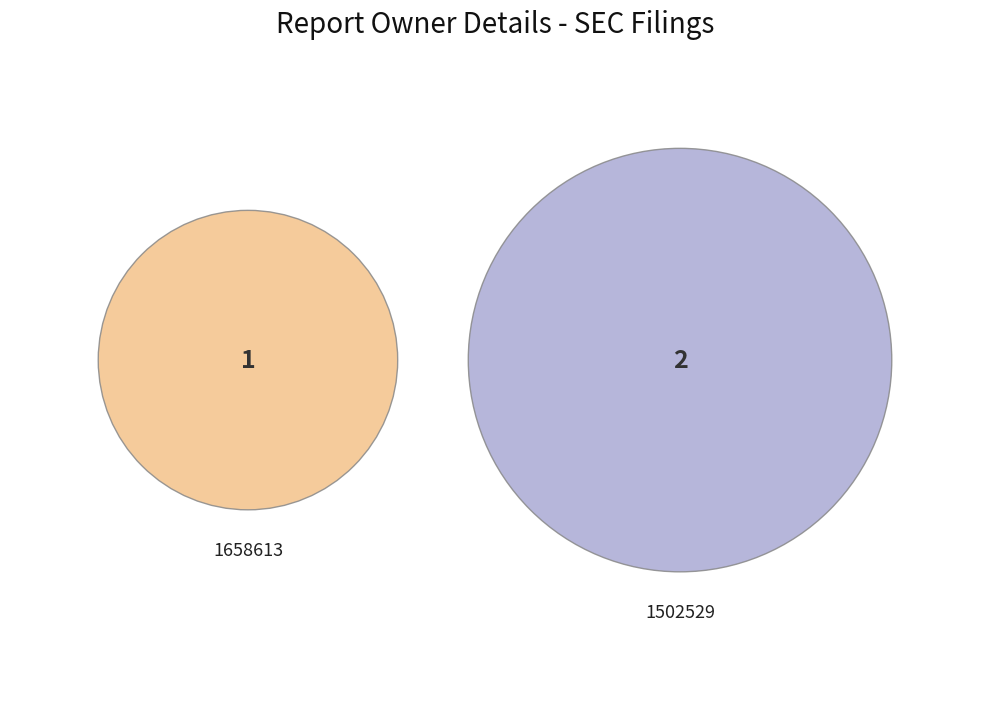

True or false: 1502529 accounts for 79% of the total.

False